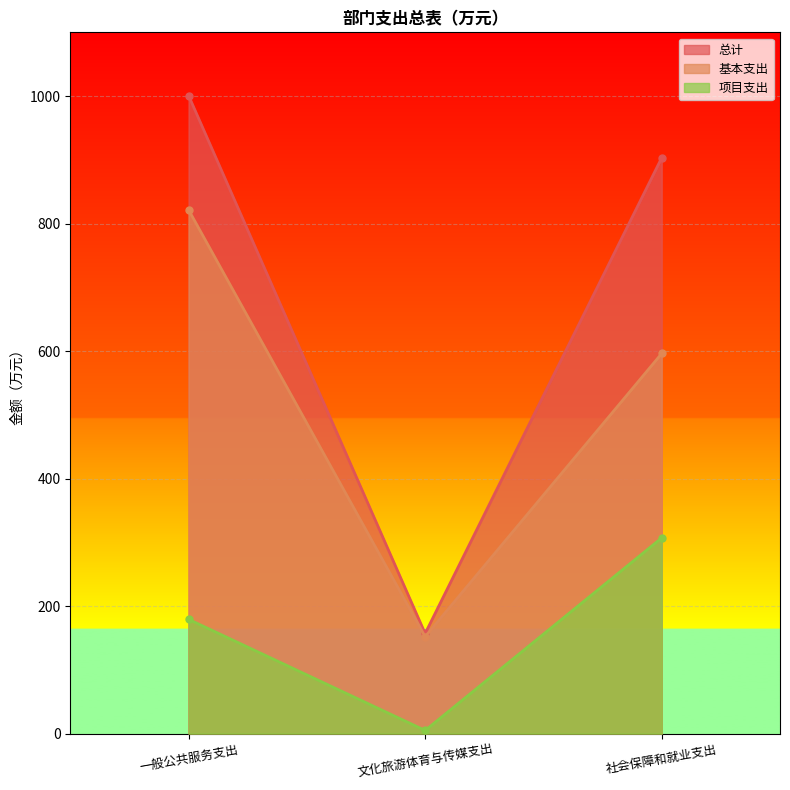

How many data points does each series have?

3